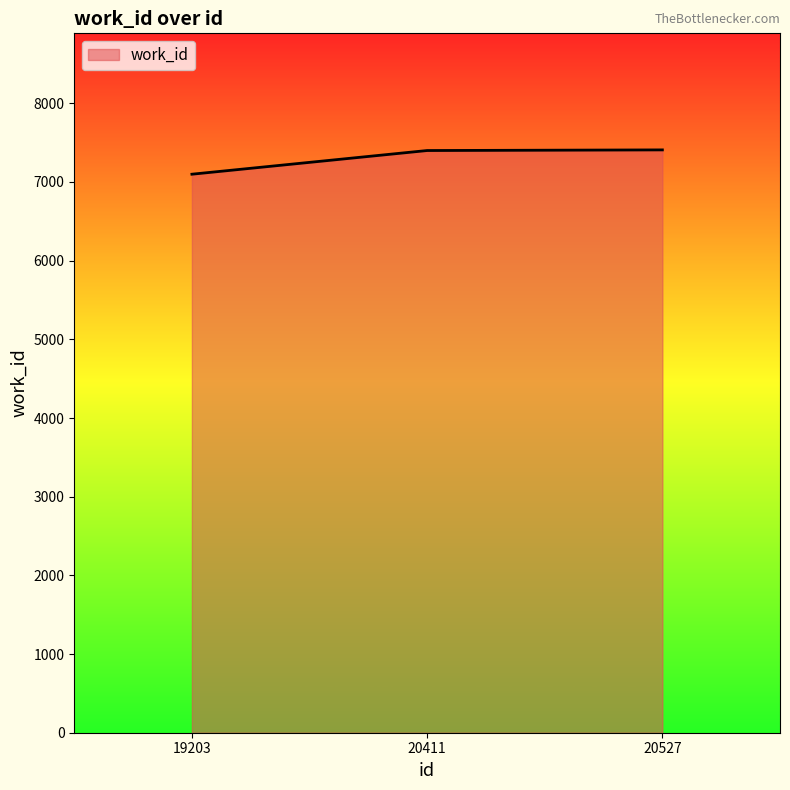

What is the difference between the values at 19203 and 20527?

309